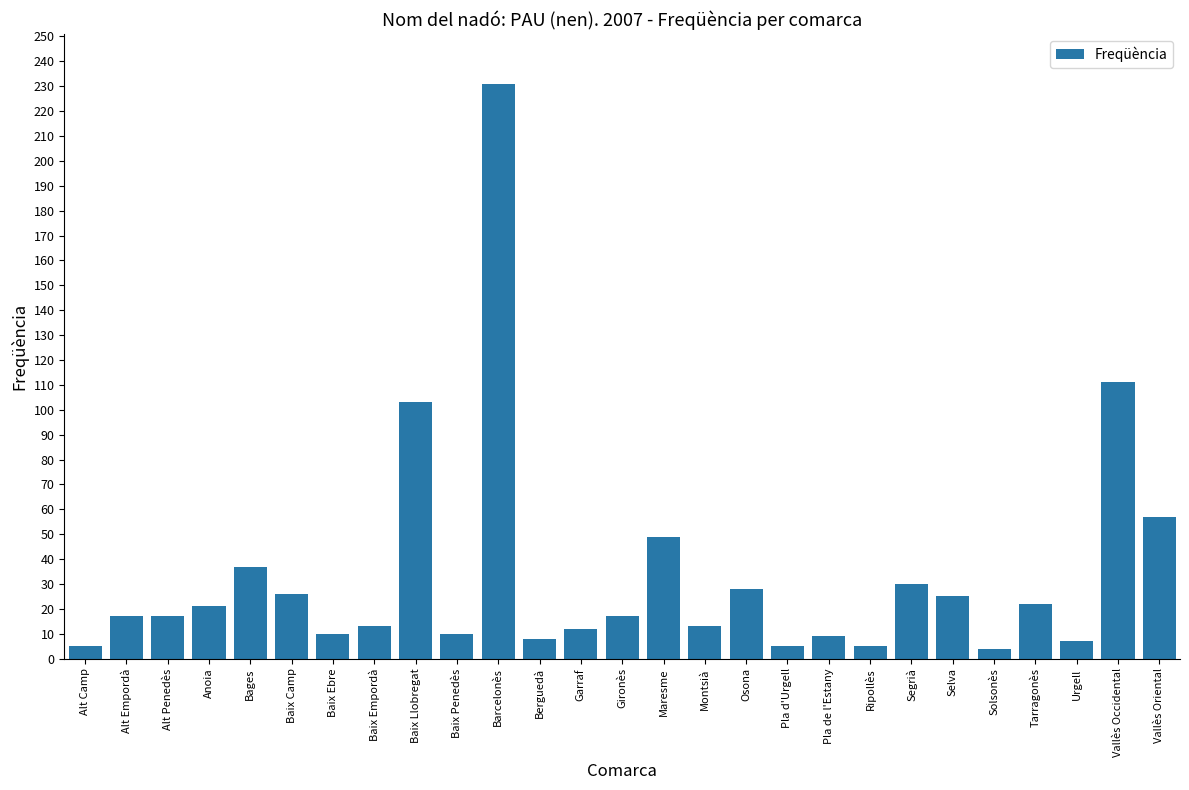

What is the maximum value shown in the chart?

231